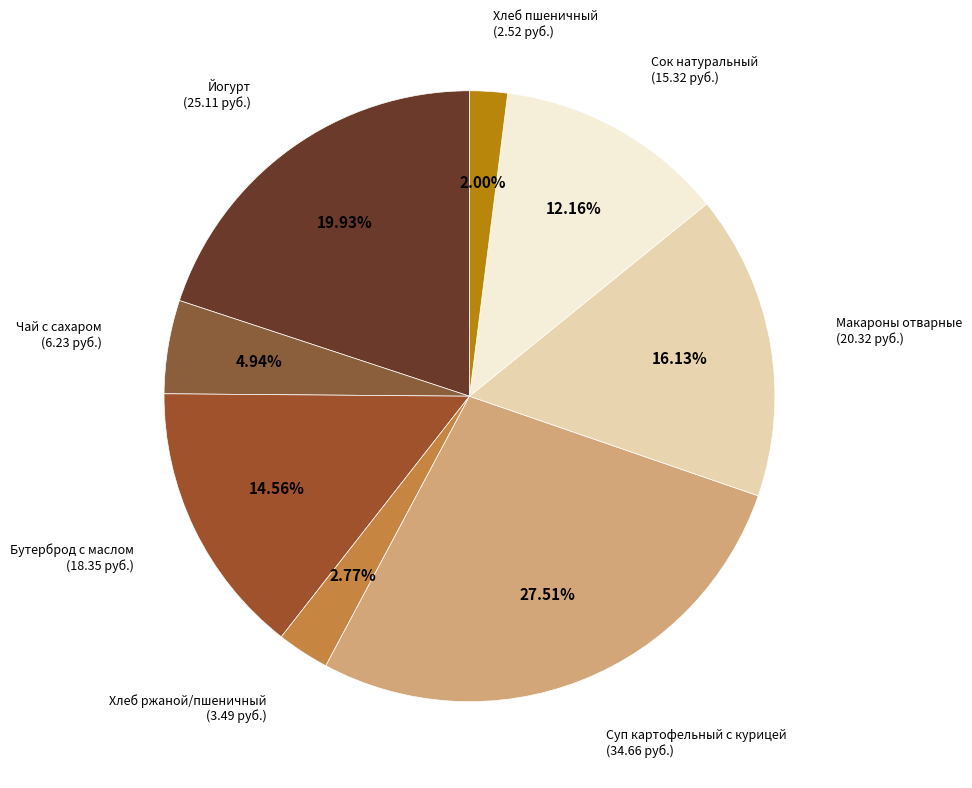

Which slice is the smallest?

Хлеб пшеничный